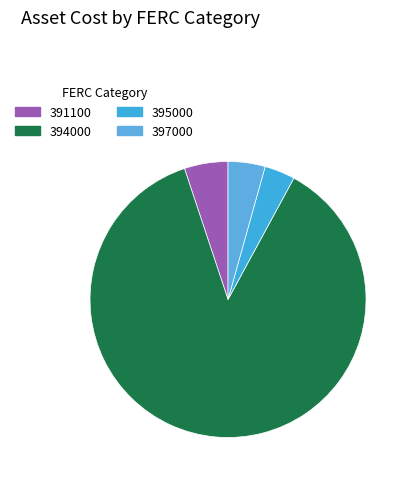

How many slices are in this pie chart?

4